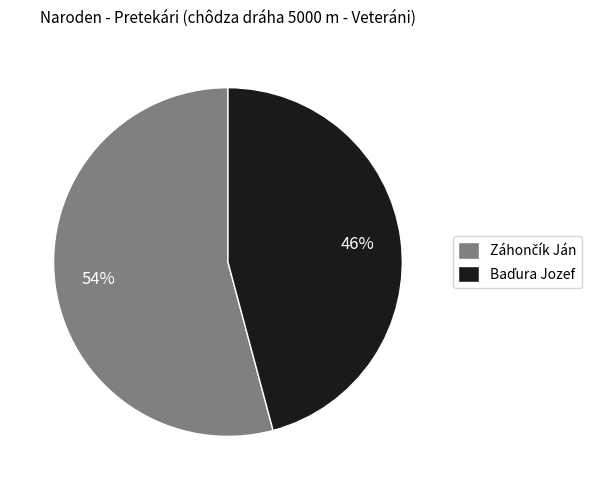

To the nearest percent, what is the average slice percentage?

50%